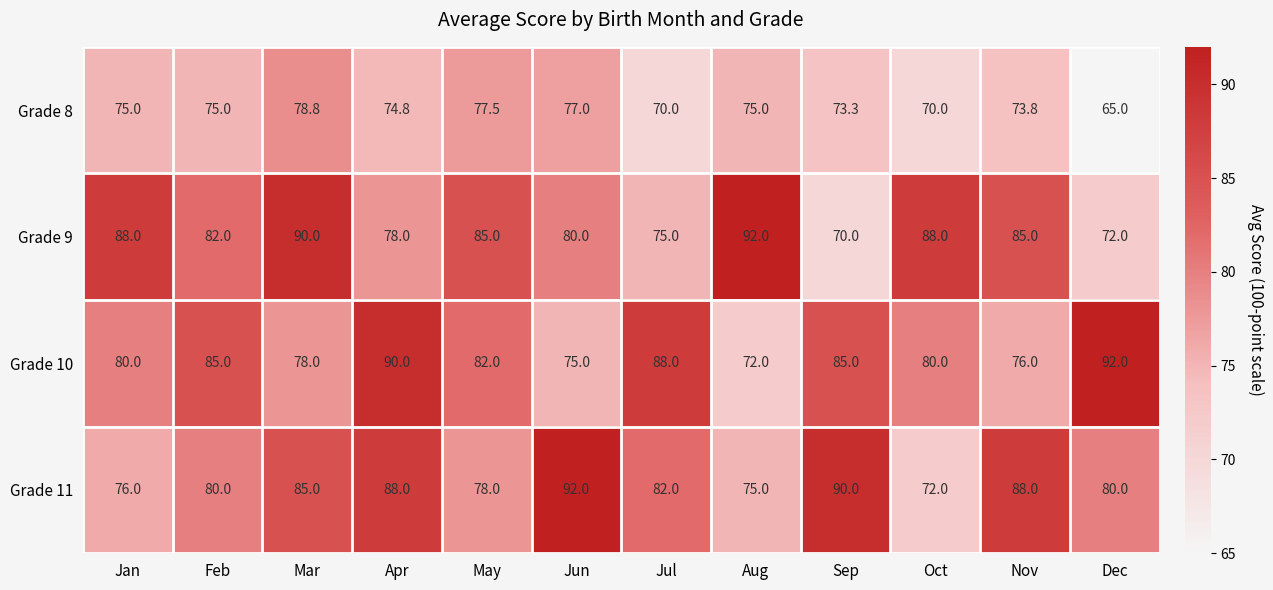

Is it true that Grade 9 equals 120.6 at Mar?

False